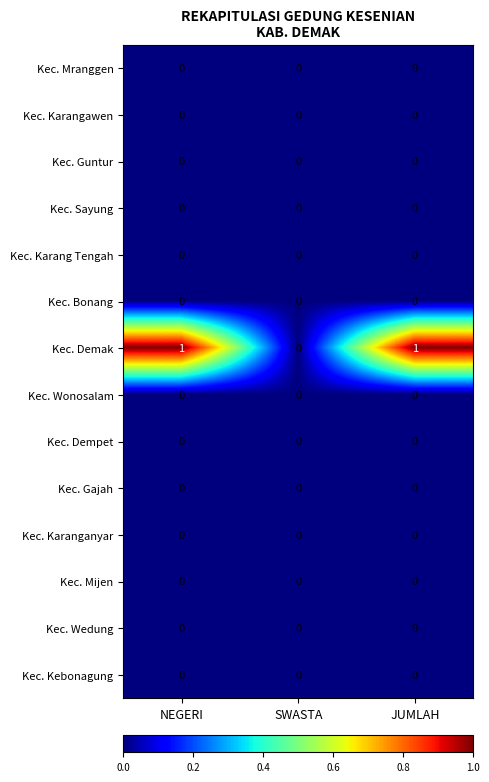

The value of Kec. Gajah at NEGERI is 0. True or false?

True